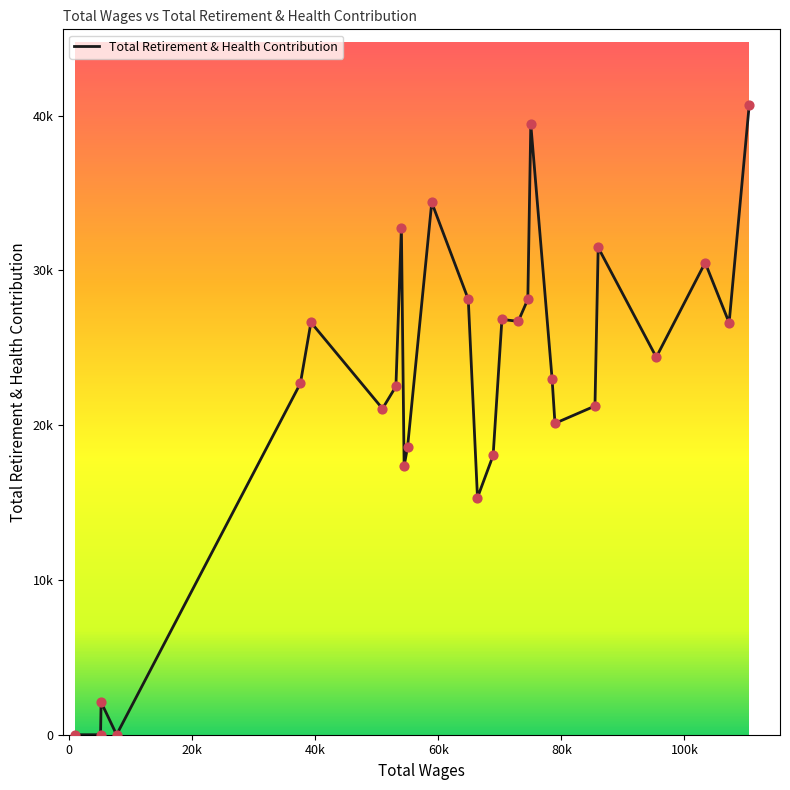

Does the chart have visible grid lines?

No